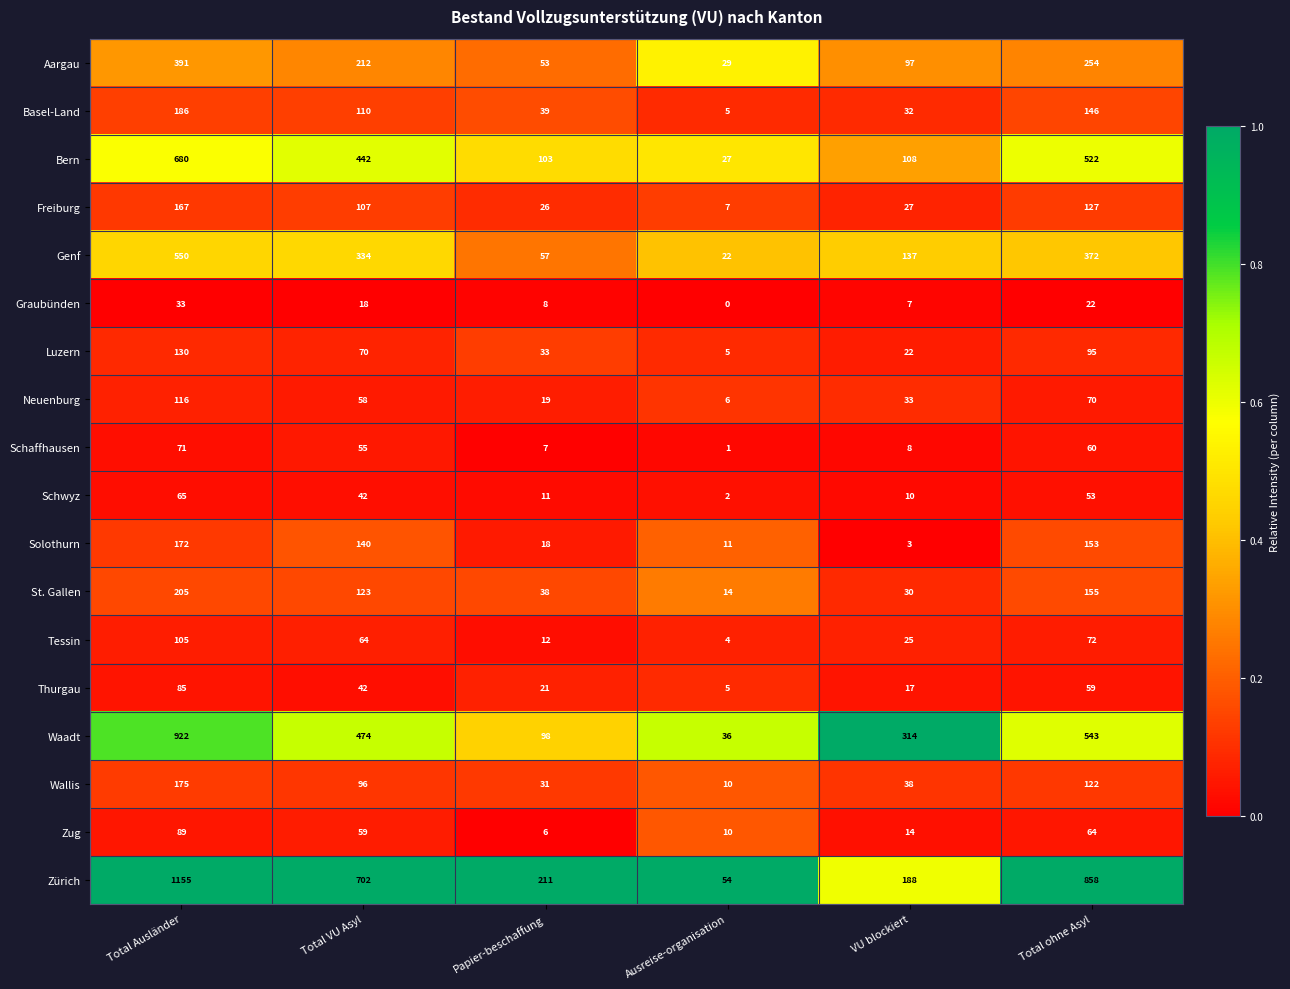

Where does the Zug series first go above 59?

Total Ausländer